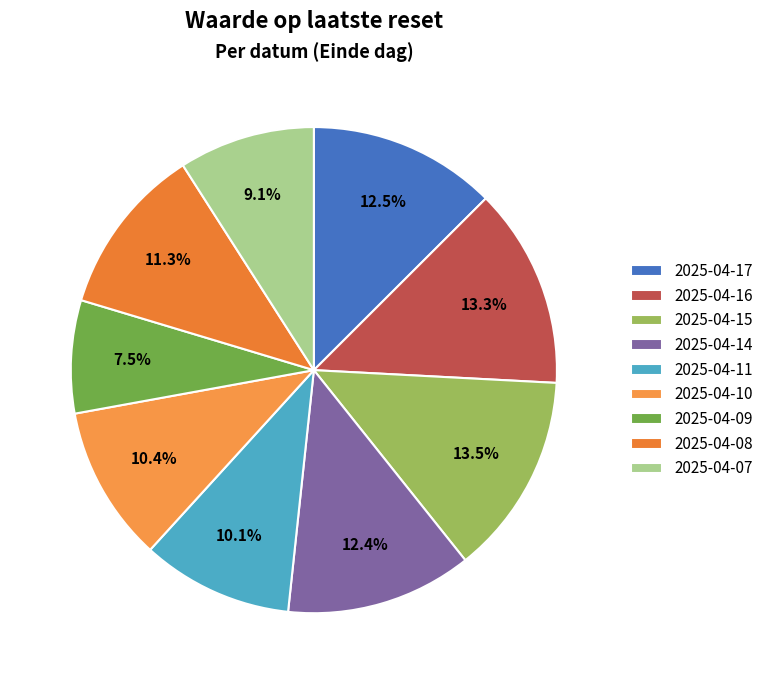

To the nearest percent, what is the difference between the 2025-04-08 and 2025-04-07 slice percentages?

2%